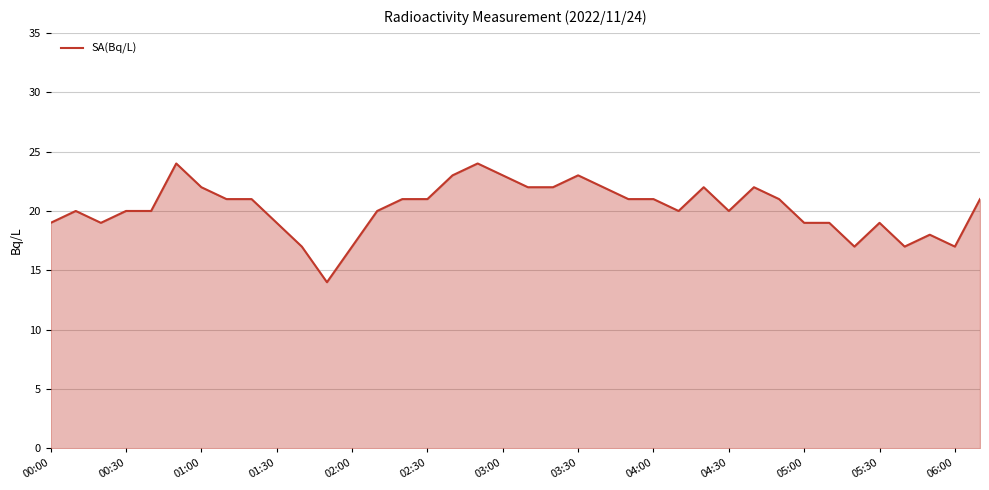

Reading left to right, list all the values displayed in this chart.

19	20	19	20	20	24	22	21	21	19	17	14	17	20	21	21	23	24	23	22	22	23	22	21	21	20	22	20	22	21	19	19	17	19	17	18	17	21